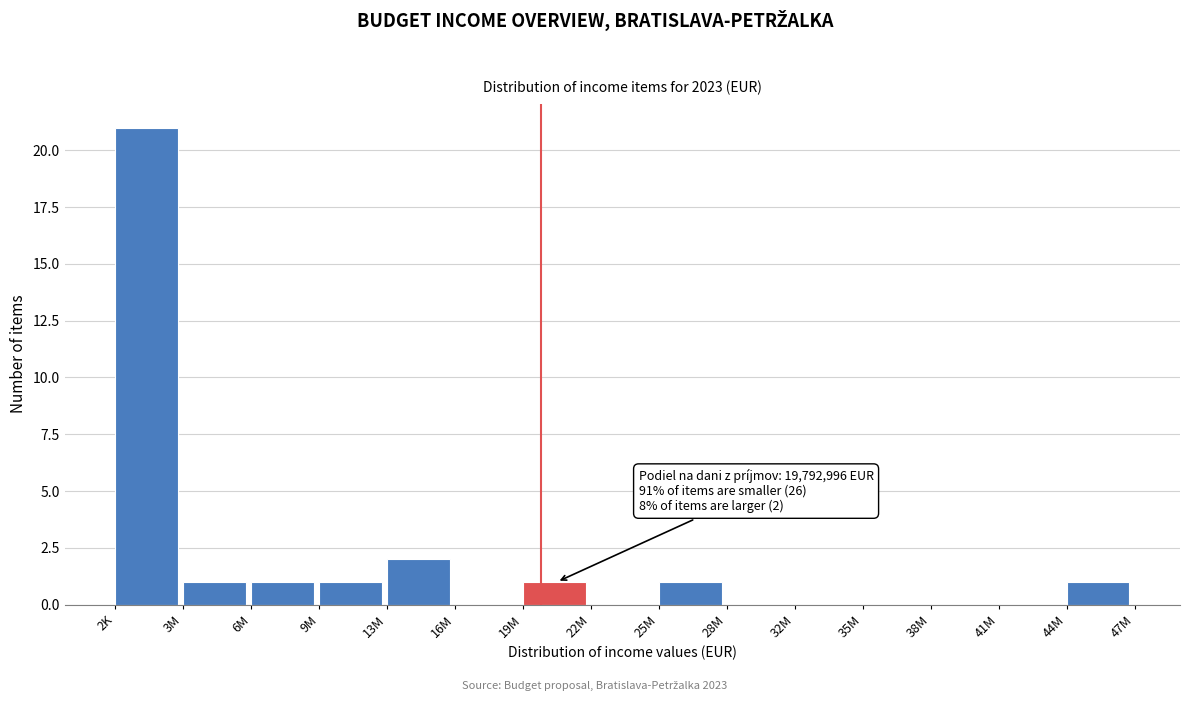

Reading left to right, transcribe all the data shown in this chart.

2K=21	3M=1	6M=1	9M=1	13M=2	16M=0	19M=1	22M=0	25M=1	28M=0	32M=0	35M=0	38M=0	41M=0	44M=1